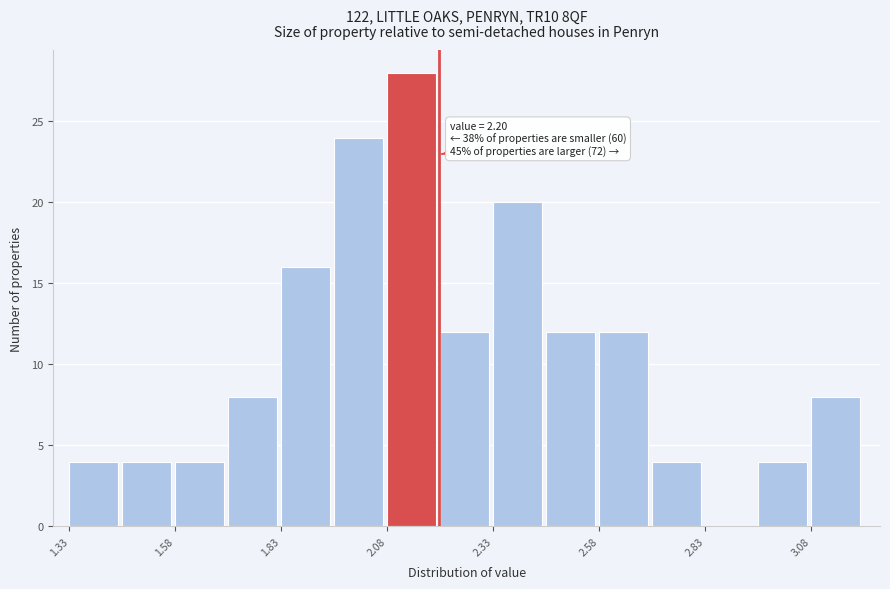

Around what value on the x-axis is the tallest bar? Give the approximate position of its centre, as read against the axis.

2.15